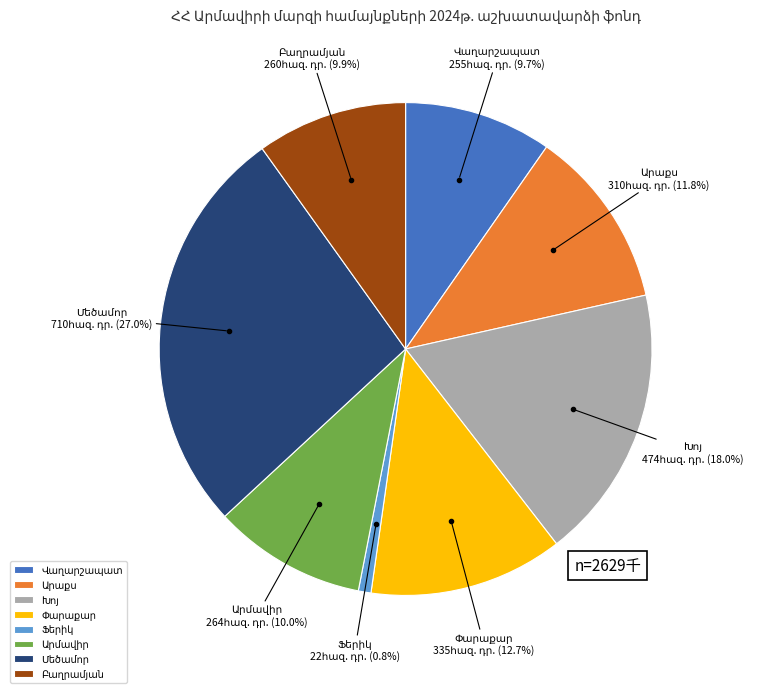

Is there a majority slice in this chart?

No